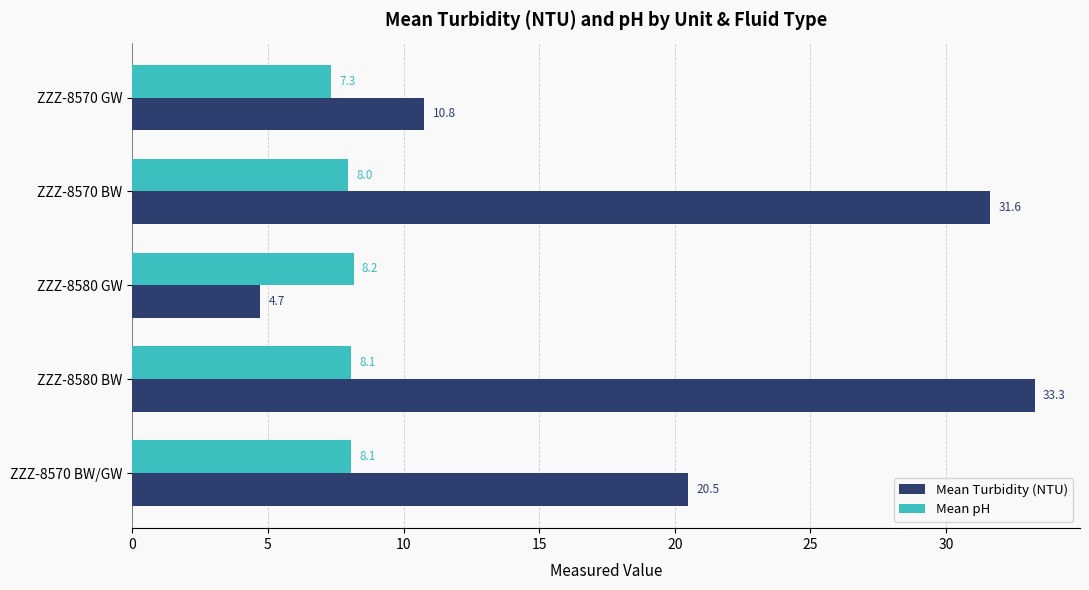

What is the highest value of the Mean pH series?

8.2